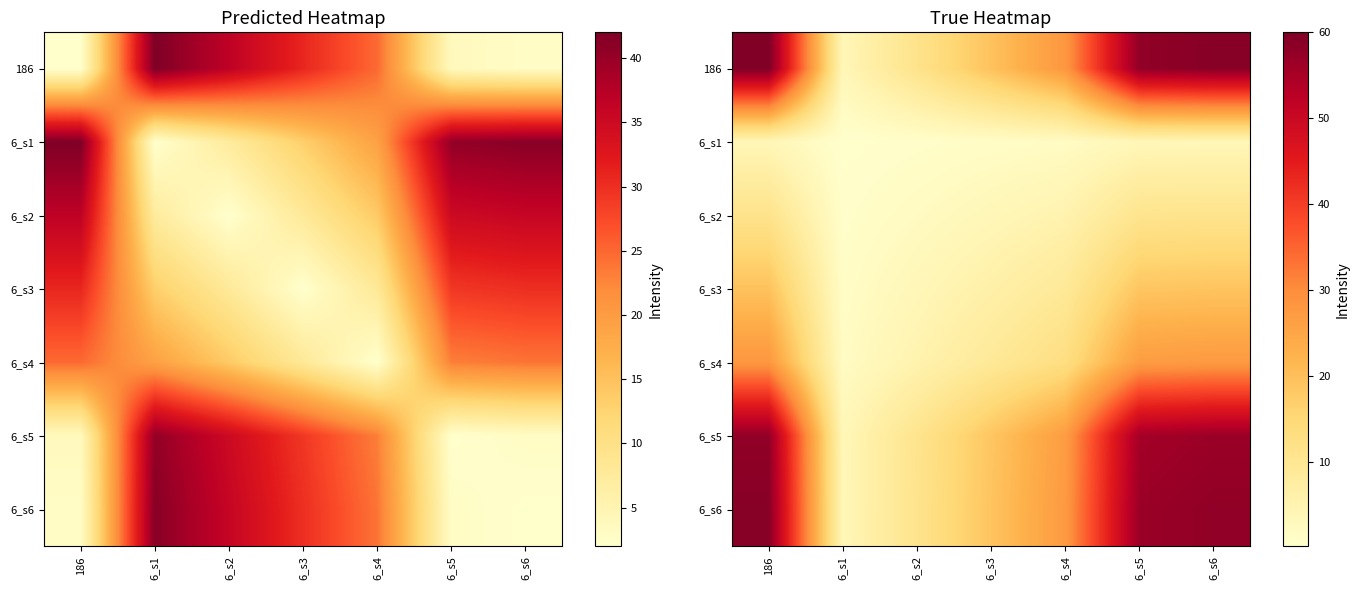

What is the difference between the second highest and second lowest values in the 6_s2 series?

9.0